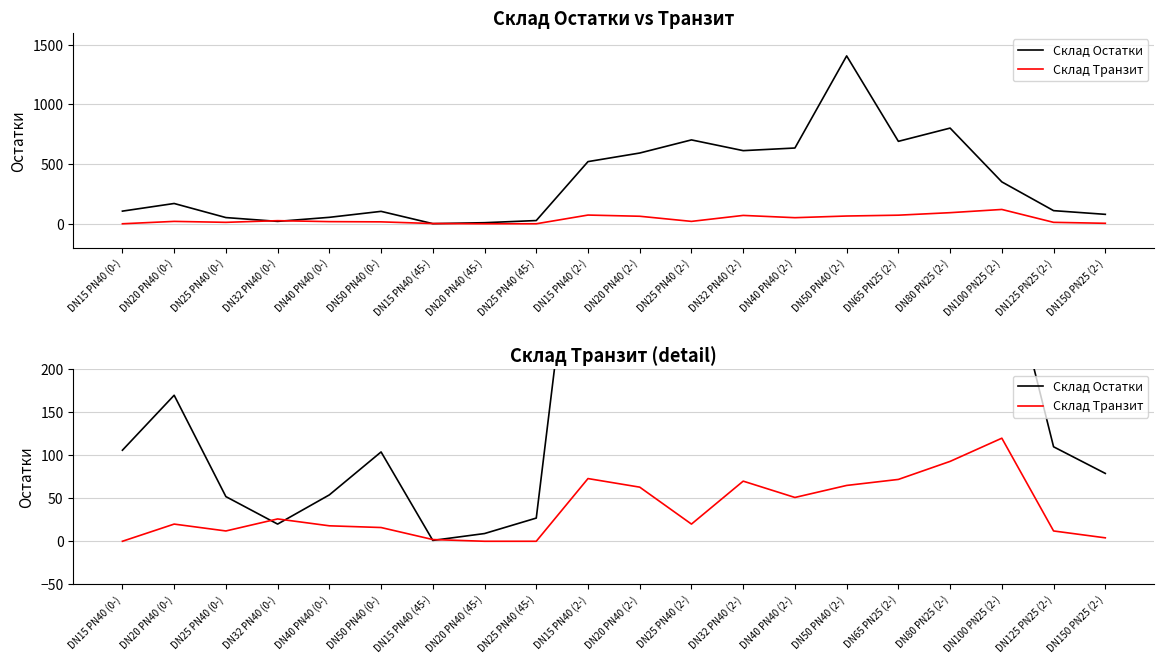

The Склад Остатки series shows 110 at DN125 PN25 (2-). True or false?

True